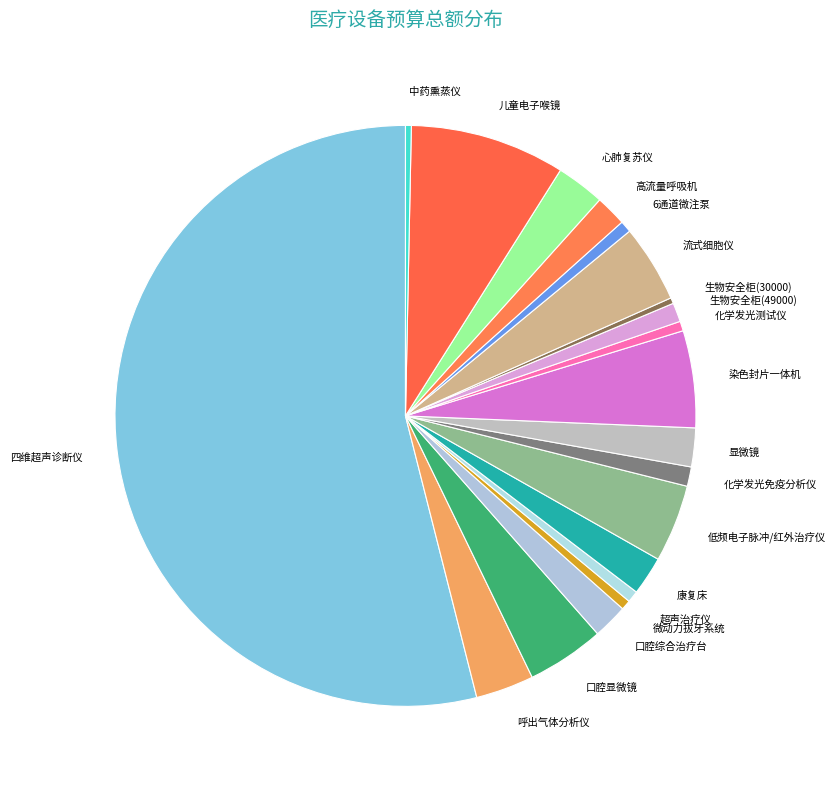

Is it true that 超声治疗仪 is 11% of the pie?

False